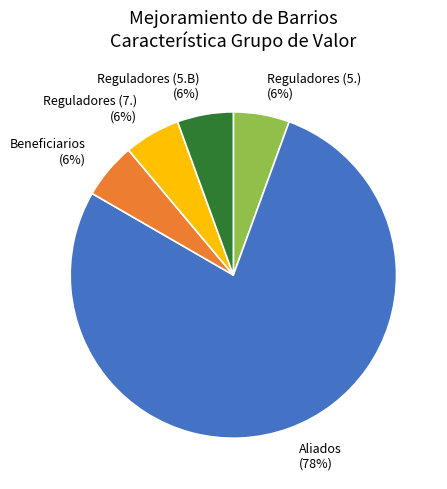

The Reguladores (7.) slice represents 1% of the pie. True or false?

False